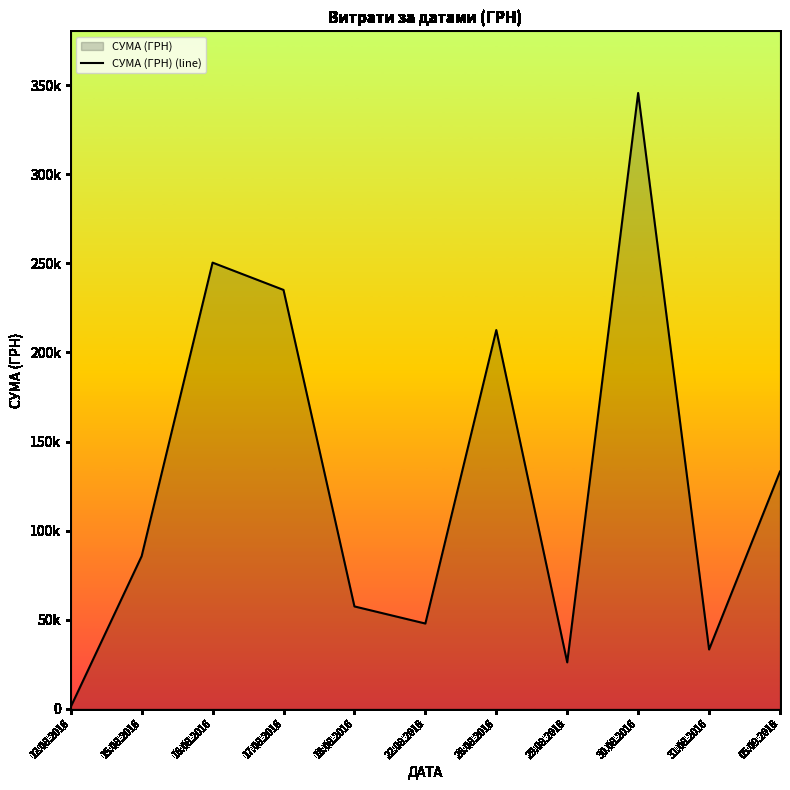

At which category does the data reach its first local valley?

22.08.2016